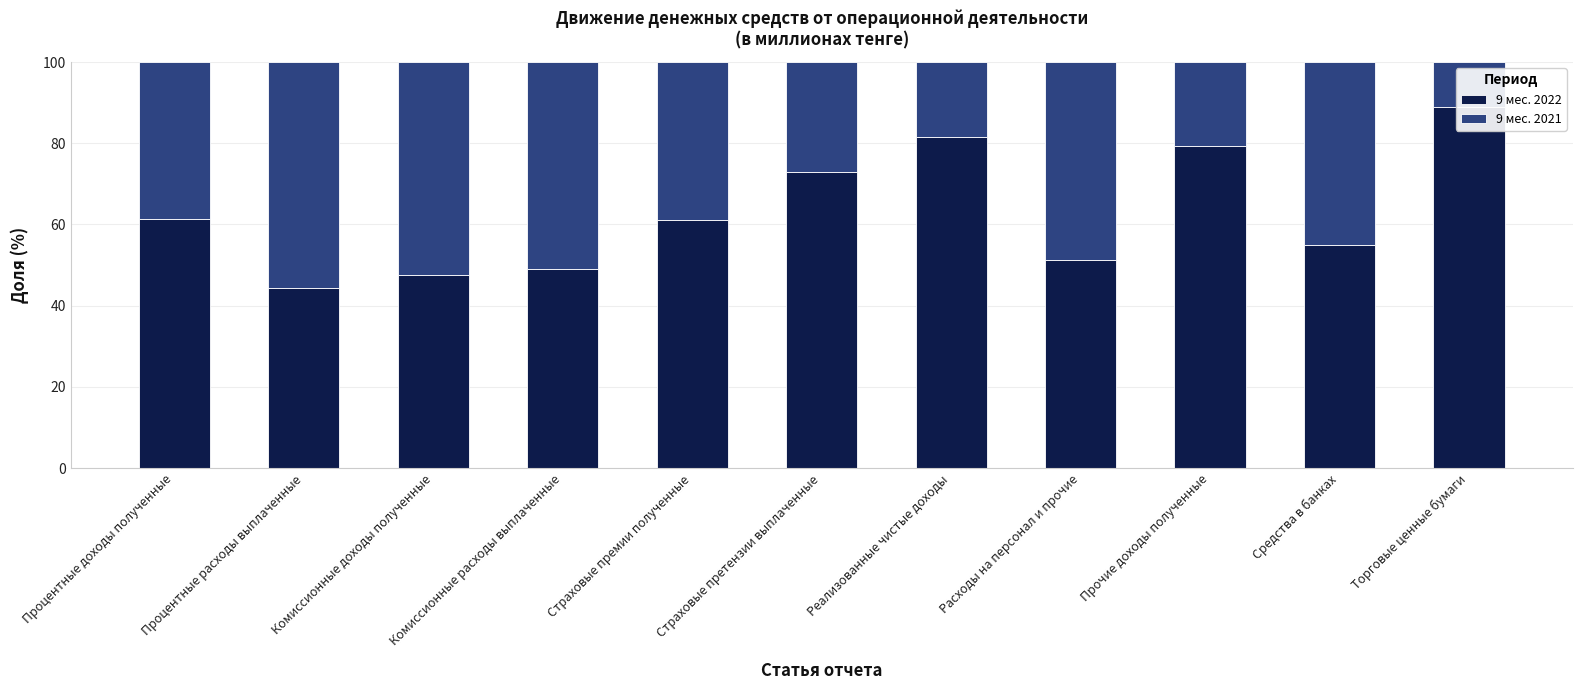

What is the difference between the second highest and minimum values in the 9 мес. 2022 series?

37.3